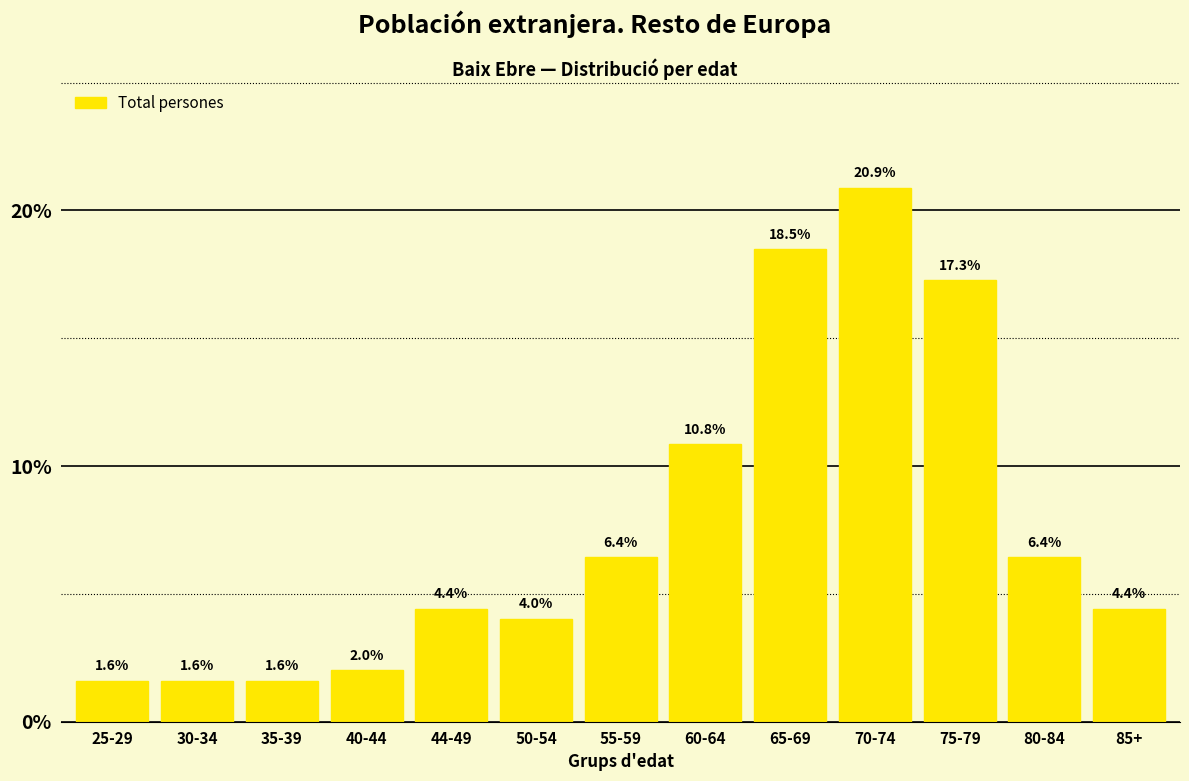

Reading left to right, extract all data points from this chart.

1.6	1.6	1.6	2.0	4.4	4.0	6.4	10.8	18.5	20.9	17.3	6.4	4.4